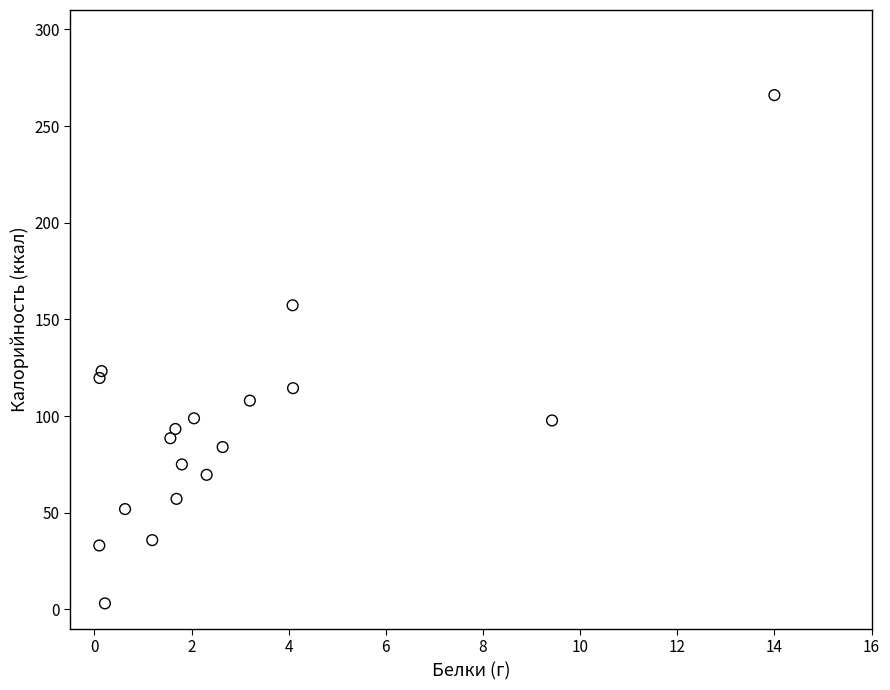

What is the range of Y values (max minus min)?

262.8